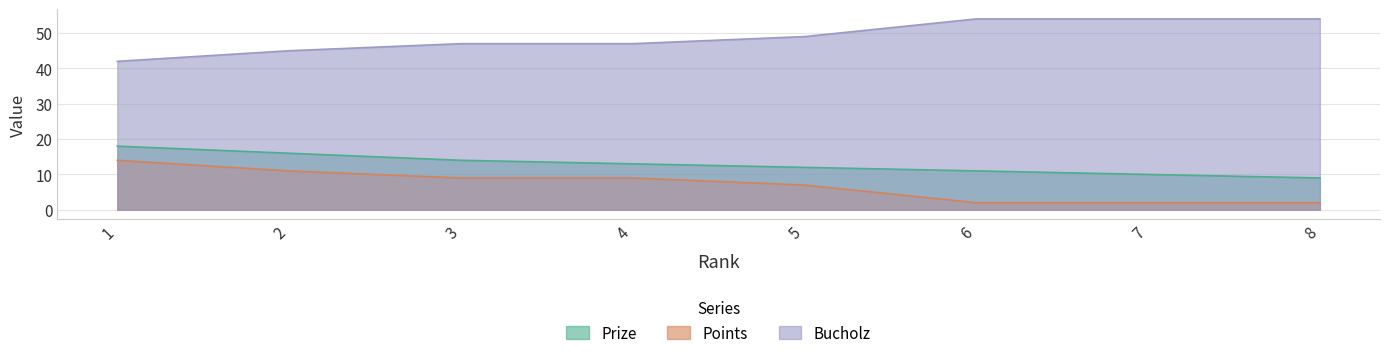

What is the value of the Points point at the 1st from the left?

14